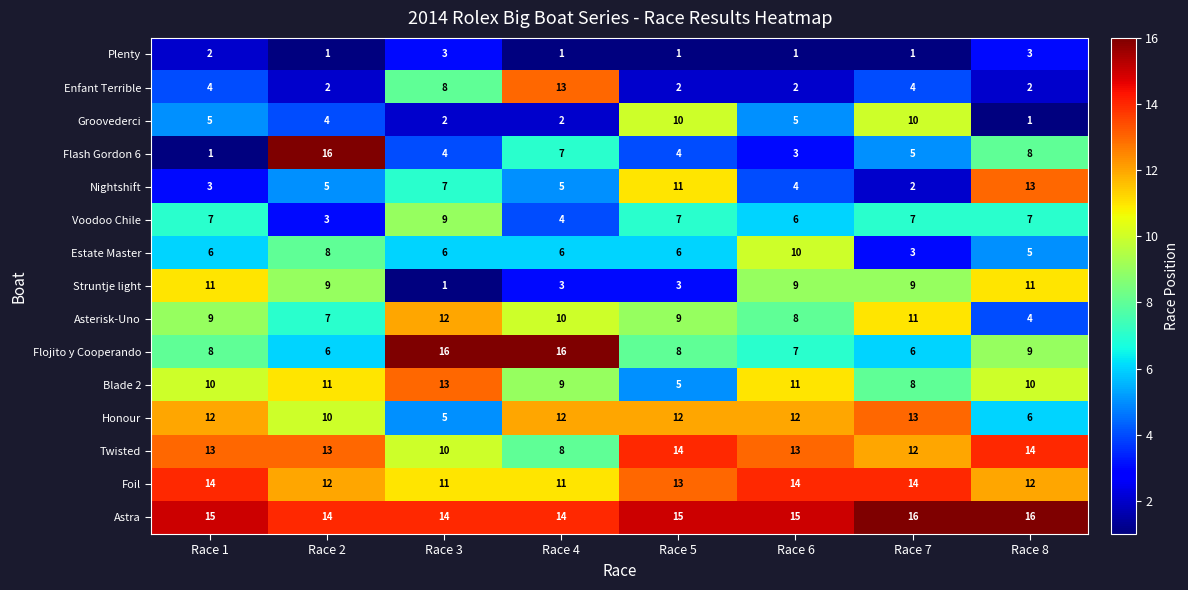

What is the spread (max minus min) of values at Race 6?

14